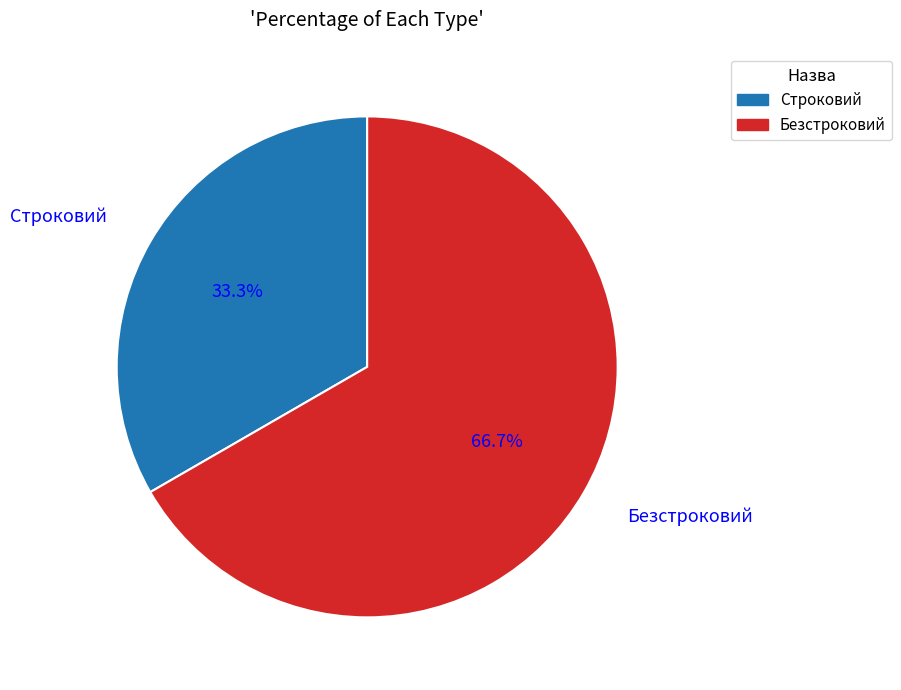

What percentage do Безстроковий and Строковий together represent?

100.0%